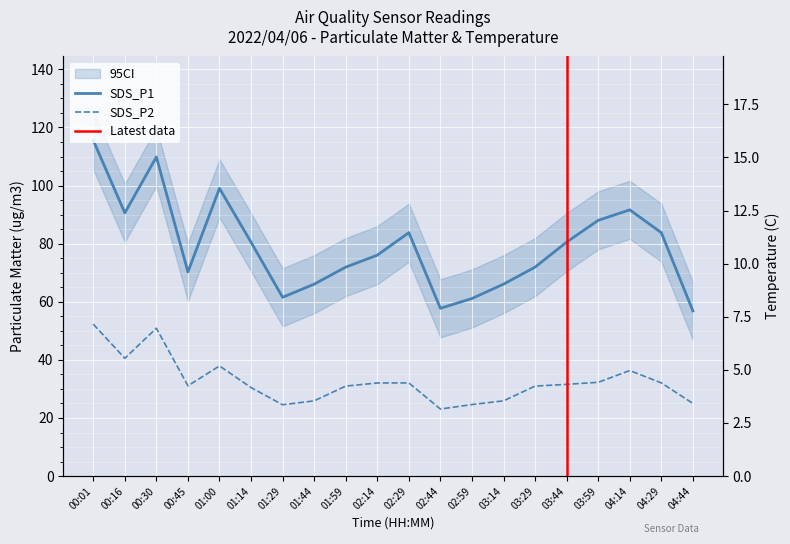

True or false: SDS_P2 has more than 2 points higher than both neighbors.

True